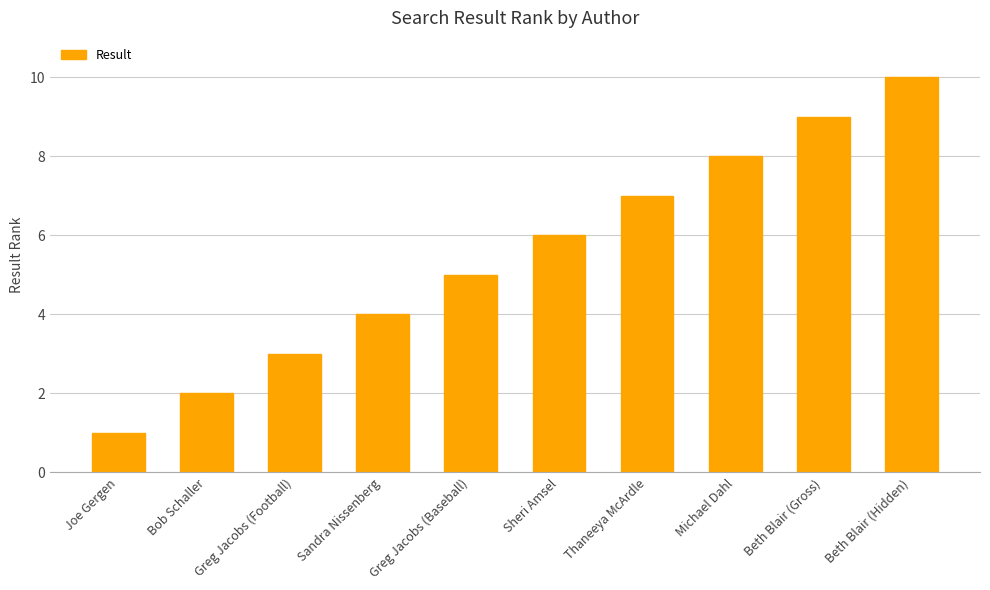

Approximately how many times larger is the value at Greg Jacobs (Baseball) compared to Sheri Amsel?

0.8